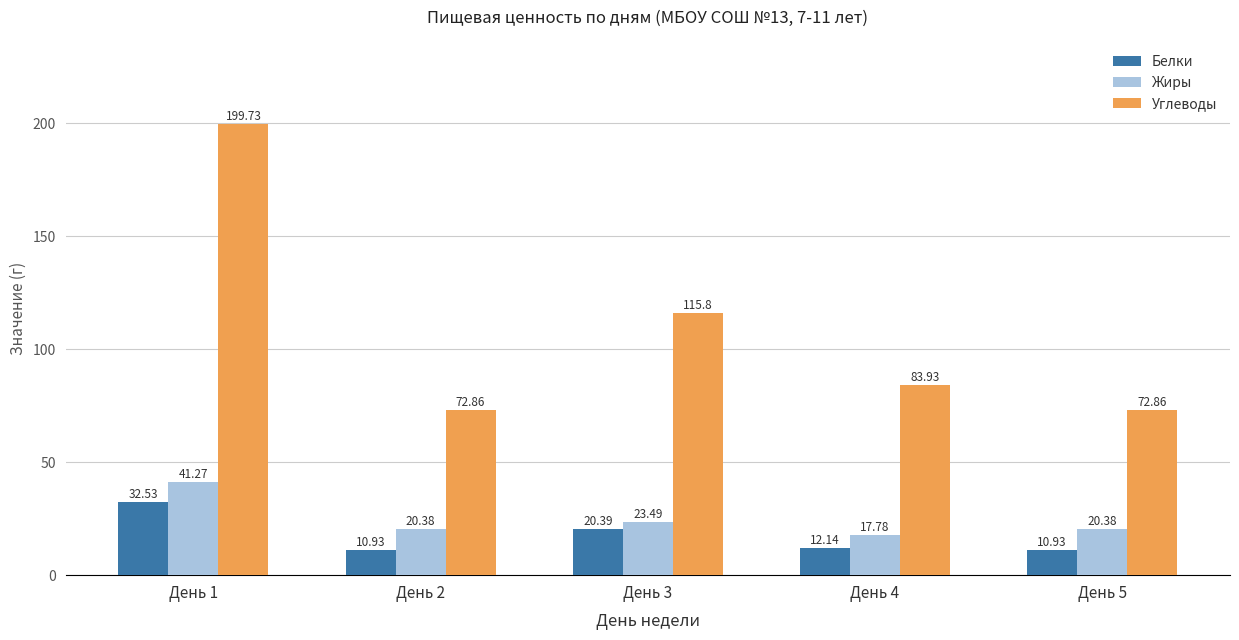

Which series has the largest total across all categories?

Углеводы